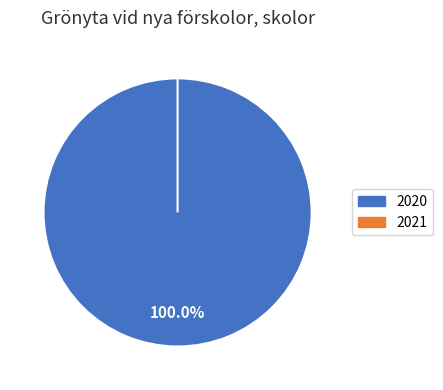

Is there a majority slice in this chart?

Yes